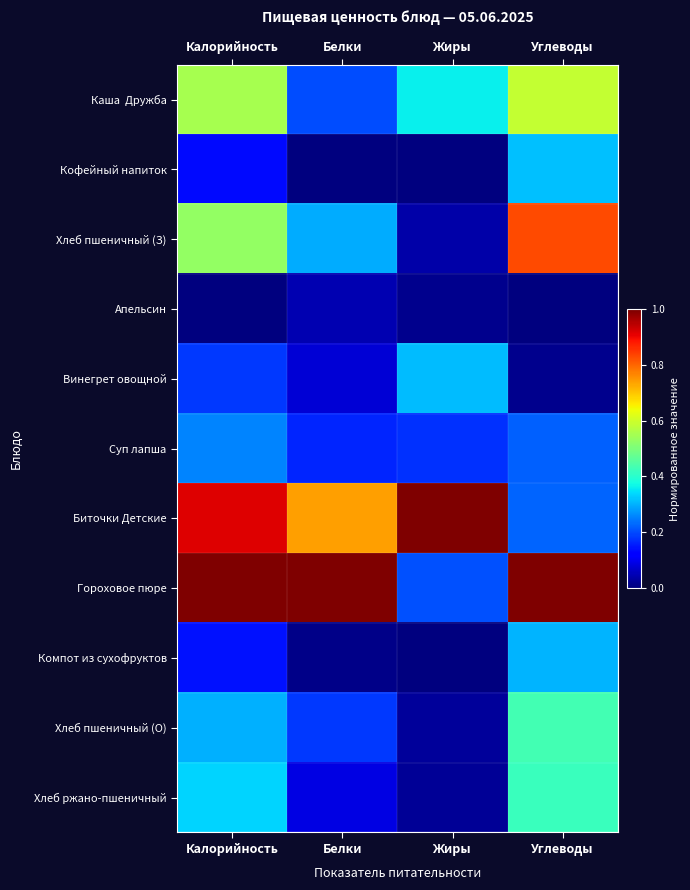

Which series has the largest range (max minus min)?

Гороховое пюре